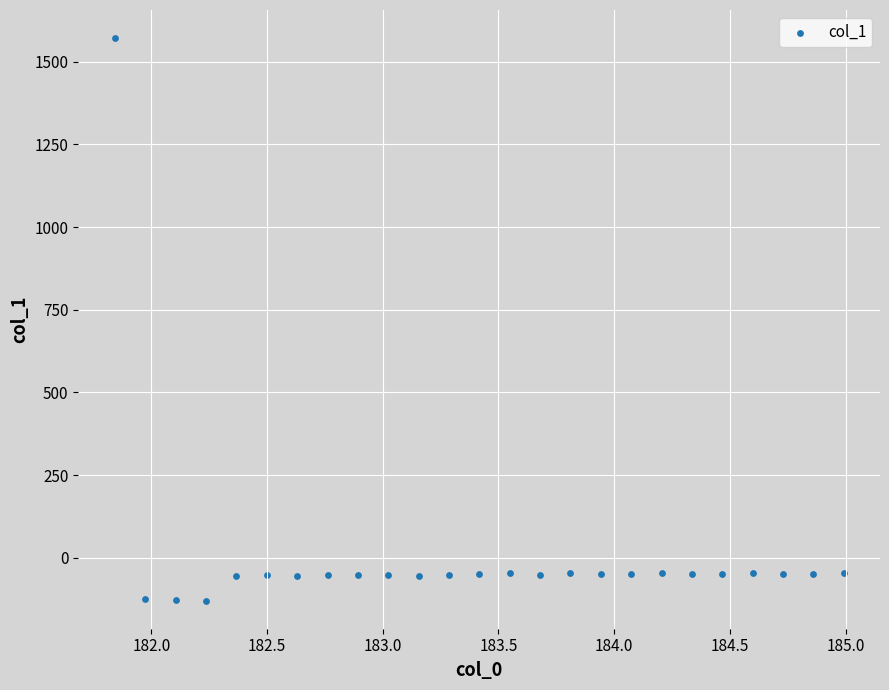

What is the range of X values (max minus min)?

3.1